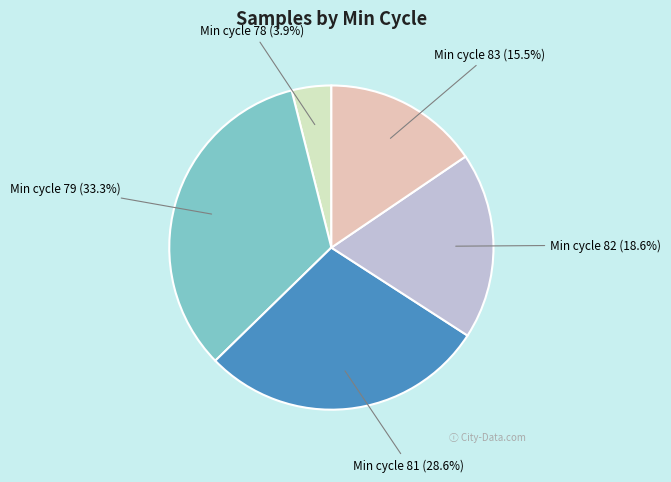

Is there a majority slice in this chart?

No